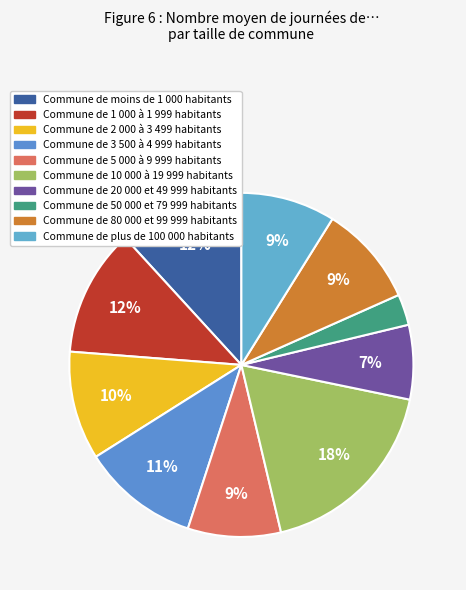

Count the number of slices in the pie.

10